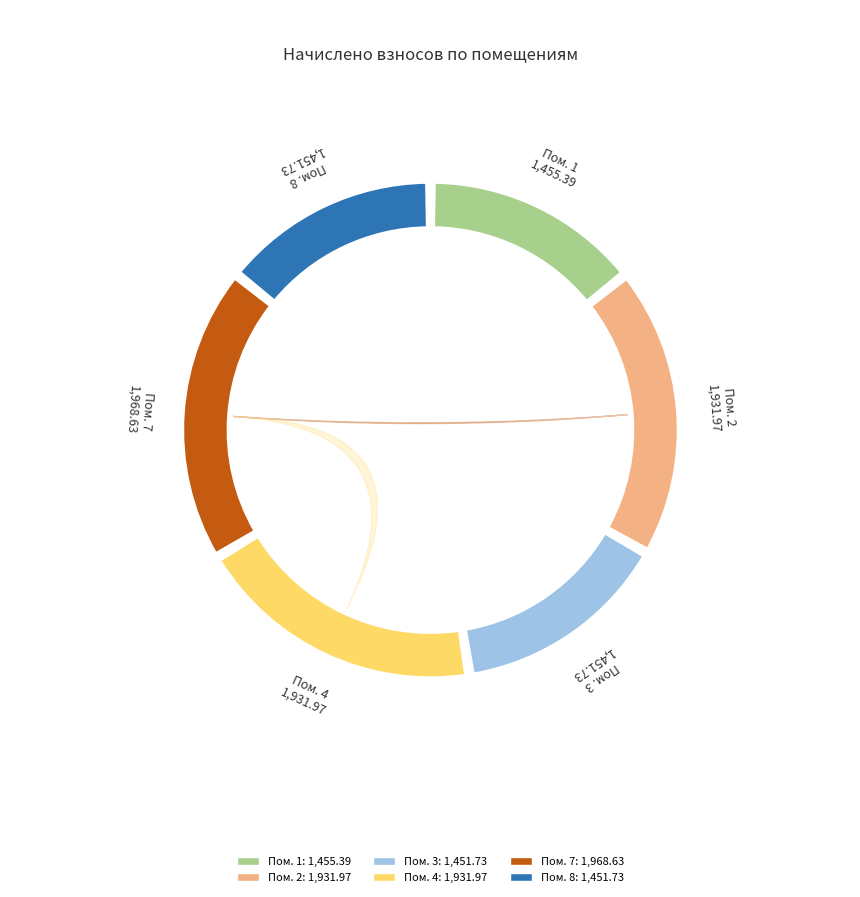

Is there any slice that represents more than half of the pie?

No